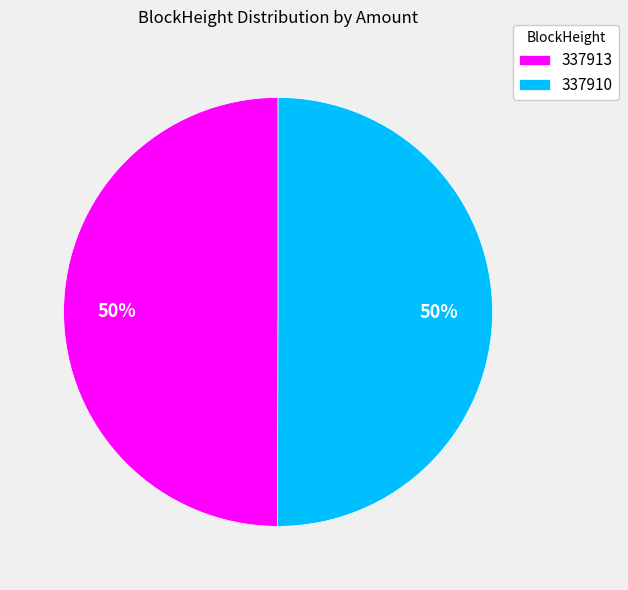

True or false: 337910 accounts for 50% of the total.

True